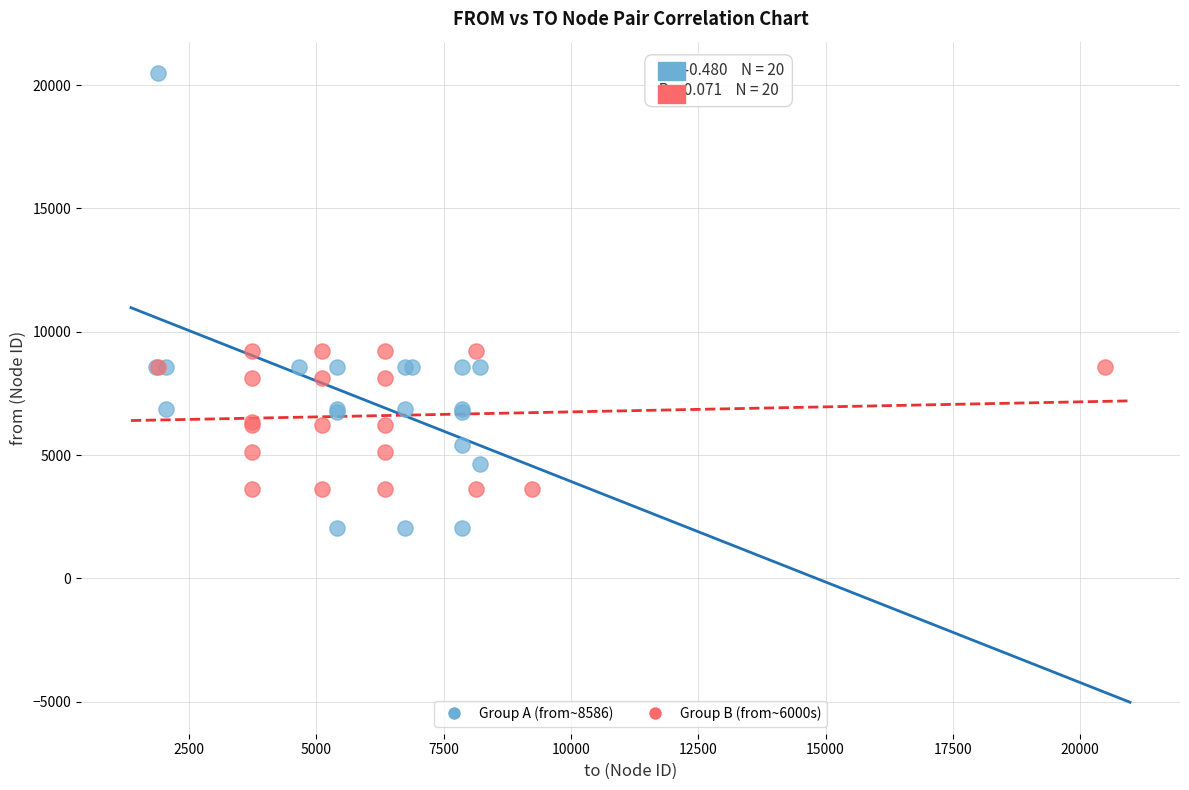

Which series reaches the minimum Y coordinate?

Group A (from~8586)